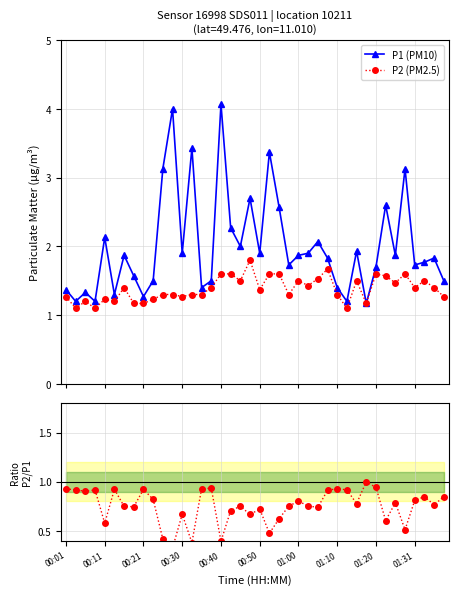

What is the value of the P2 (PM2.5) point at the 20th from the left?

1.8